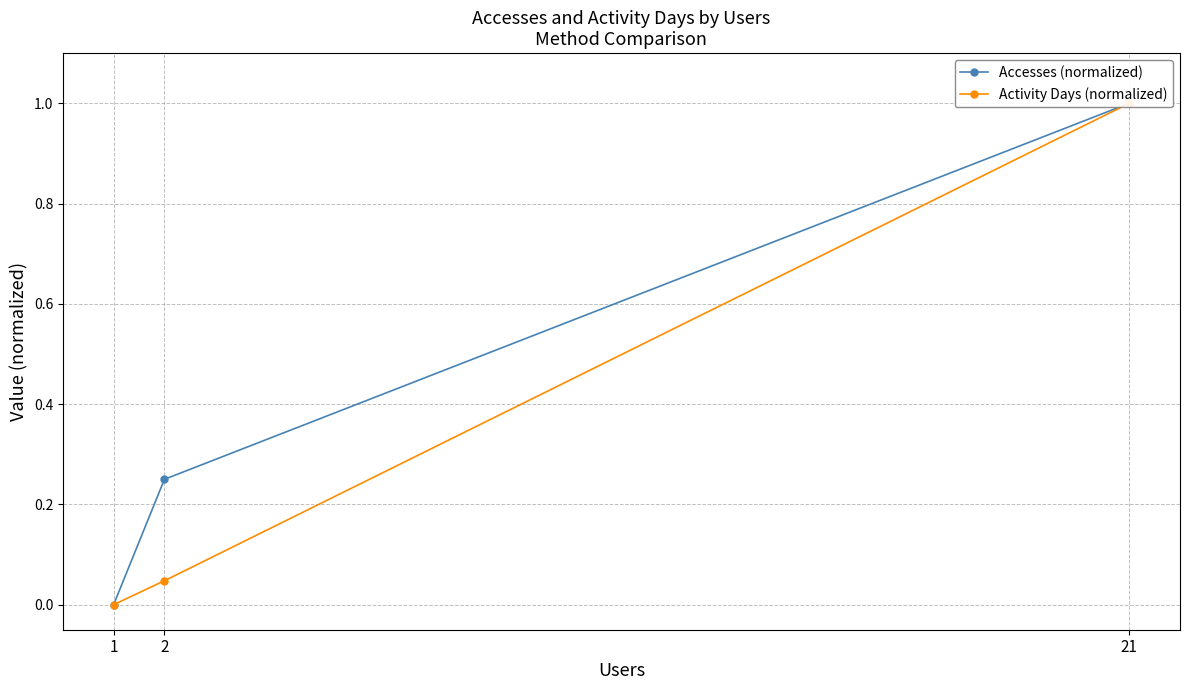

Between 21 and 1, which series saw the biggest shift?

Accesses (normalized)